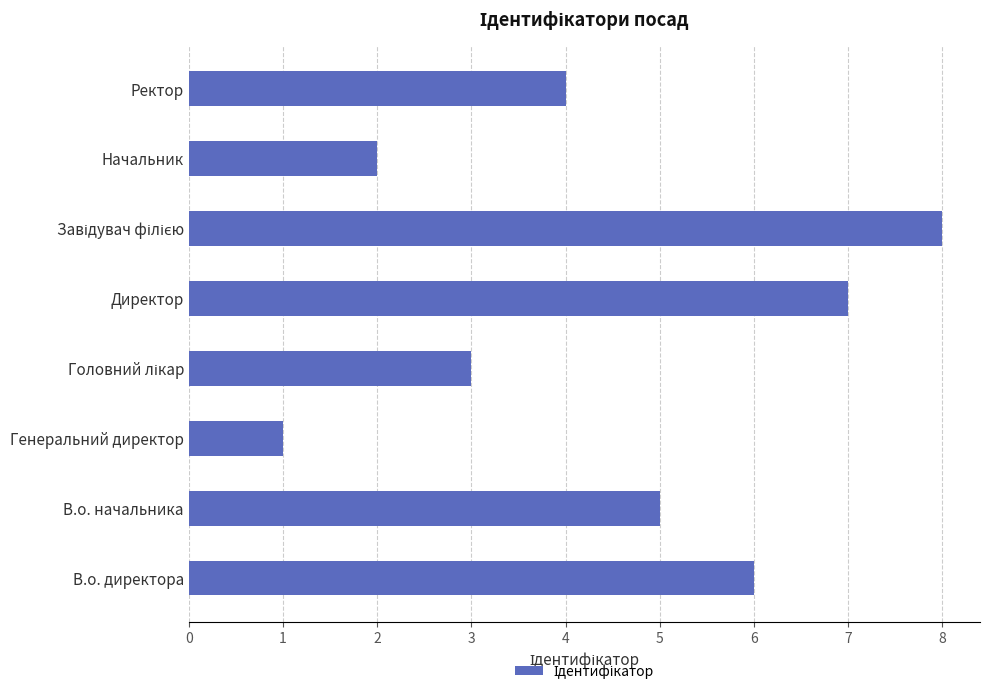

Approximately how many times larger is the value at В.о. начальника compared to В.о. директора?

0.8